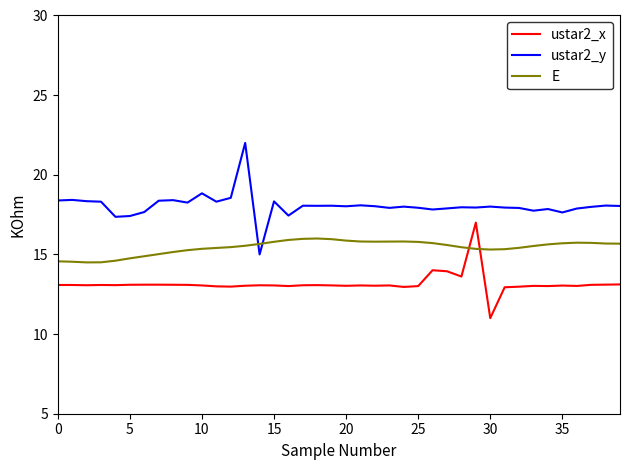

What is the difference between the maximum and minimum values in the E series?

1.5